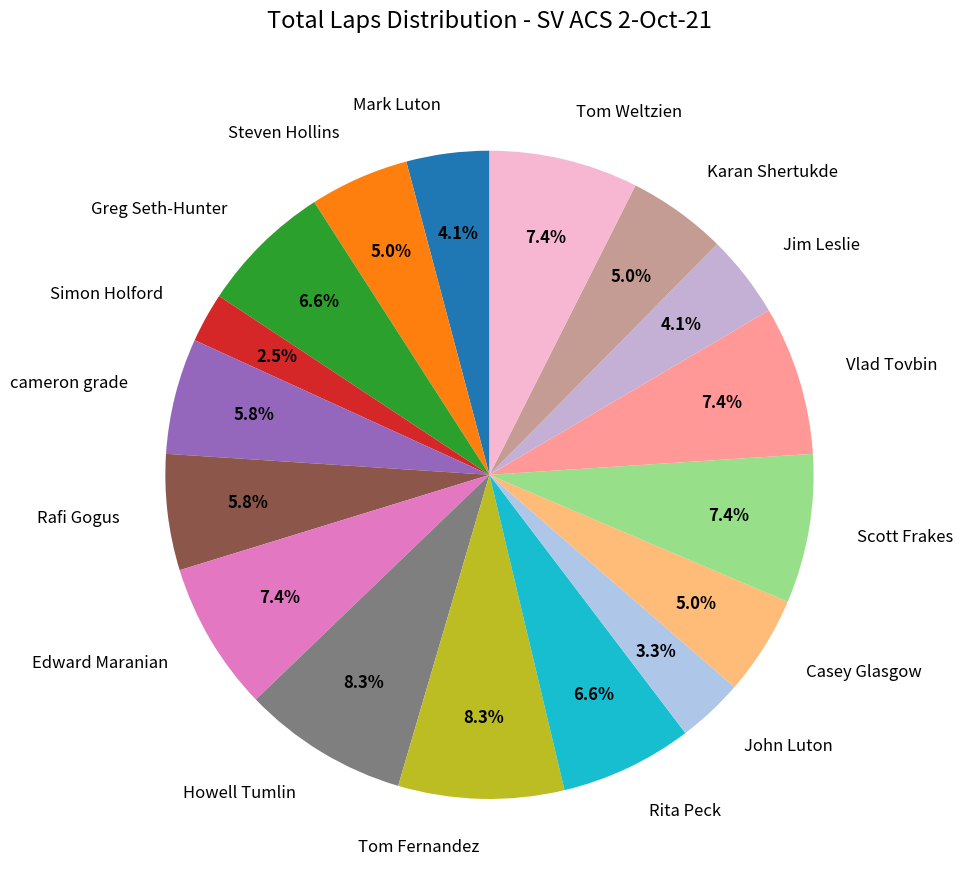

To the nearest percent, what portion does John Luton represent?

3%